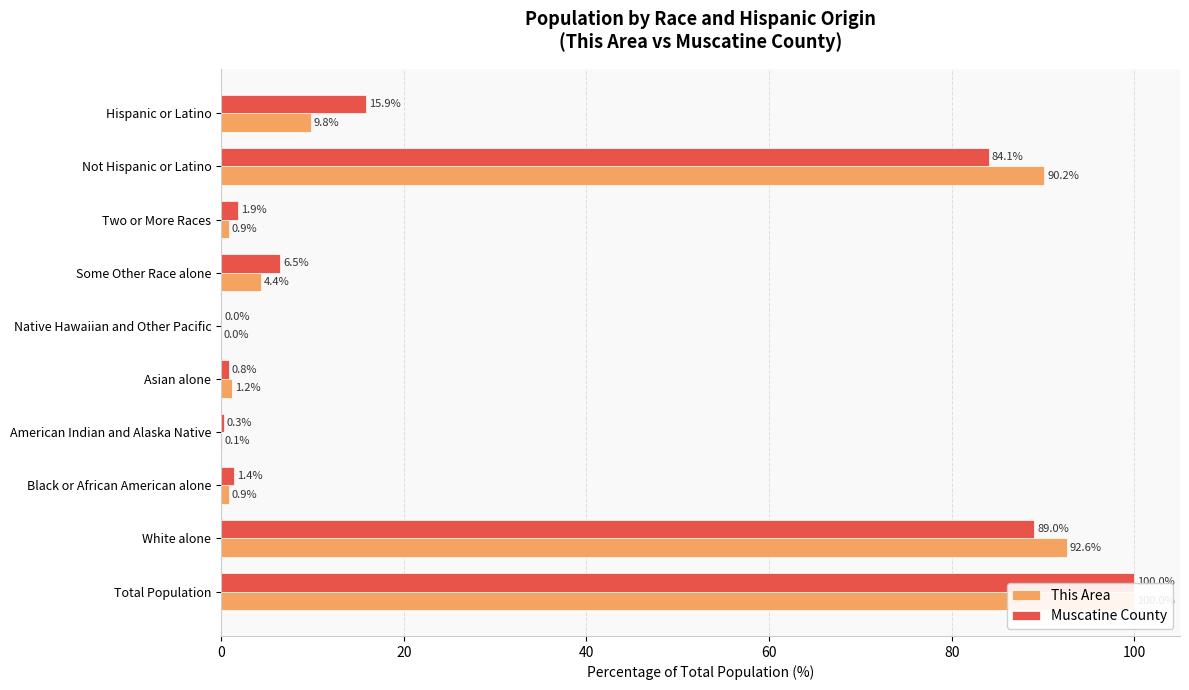

How many bars are there in total?

20